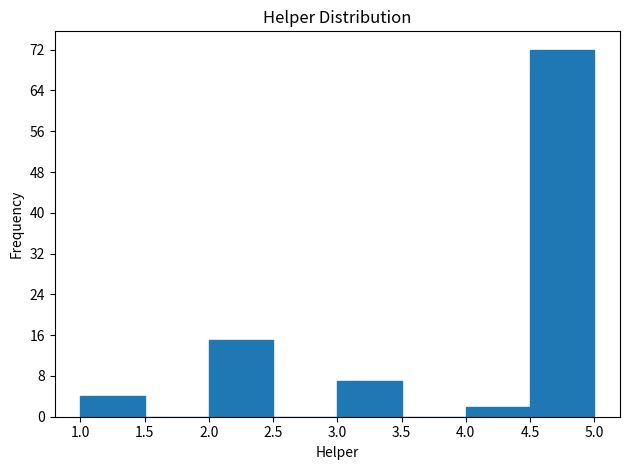

Reading left to right, list every bar in this chart as the range it spans on the x-axis followed by its height. The values are not printed on the chart, so give them approximately, as read against the axis.

1.0 to 1.5: 4
1.5 to 2.0: 0
2.0 to 2.5: 15
2.5 to 3.0: 0
3.0 to 3.5: 7
3.5 to 4.0: 0
4.0 to 4.5: 2
4.5 to 5.0: 72